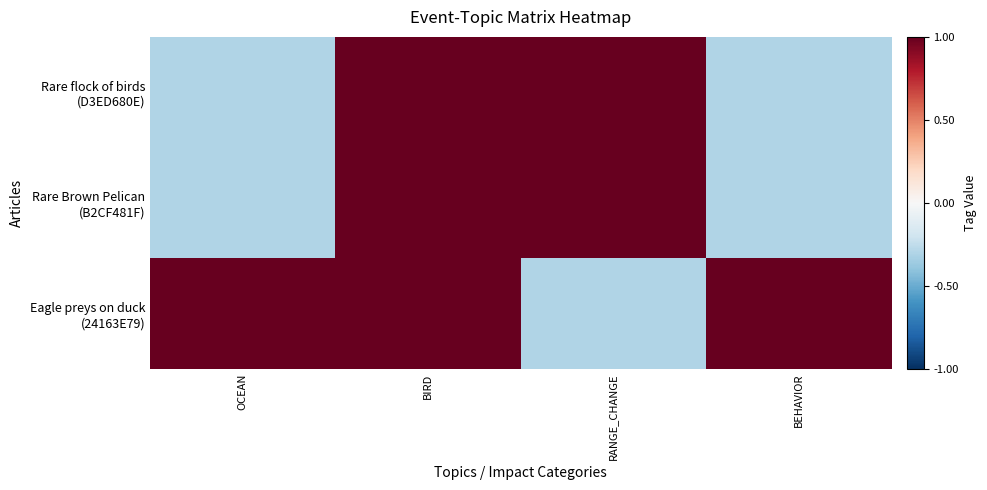

Between OCEAN and BEHAVIOR, which is larger?

OCEAN